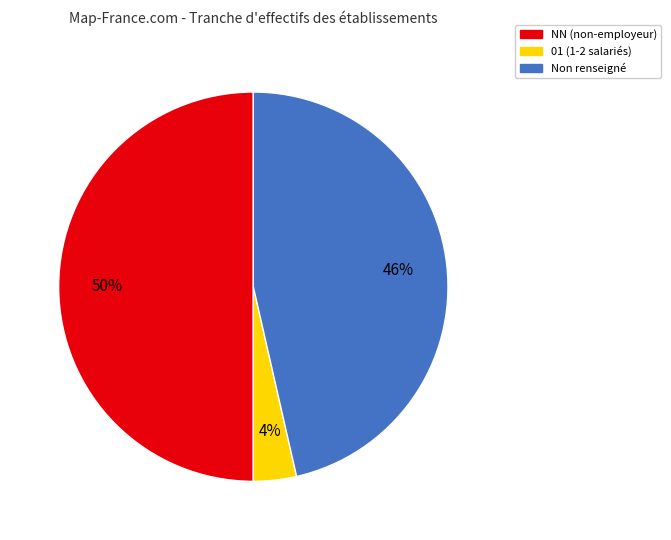

To the nearest percent, what is the difference between the largest and smallest slice percentages?

46%